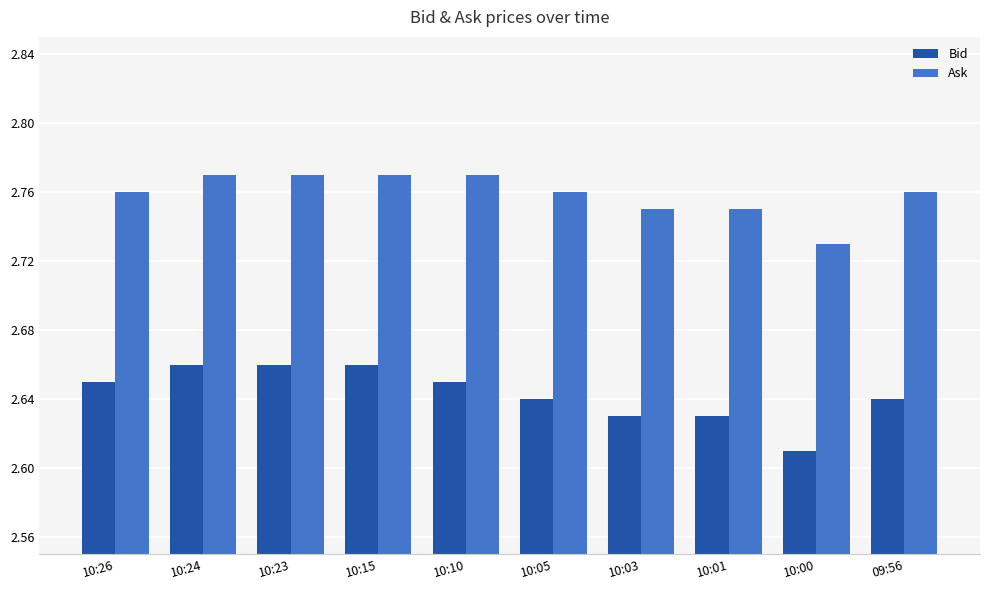

What is the label of the 6th bar from the left?

10:05